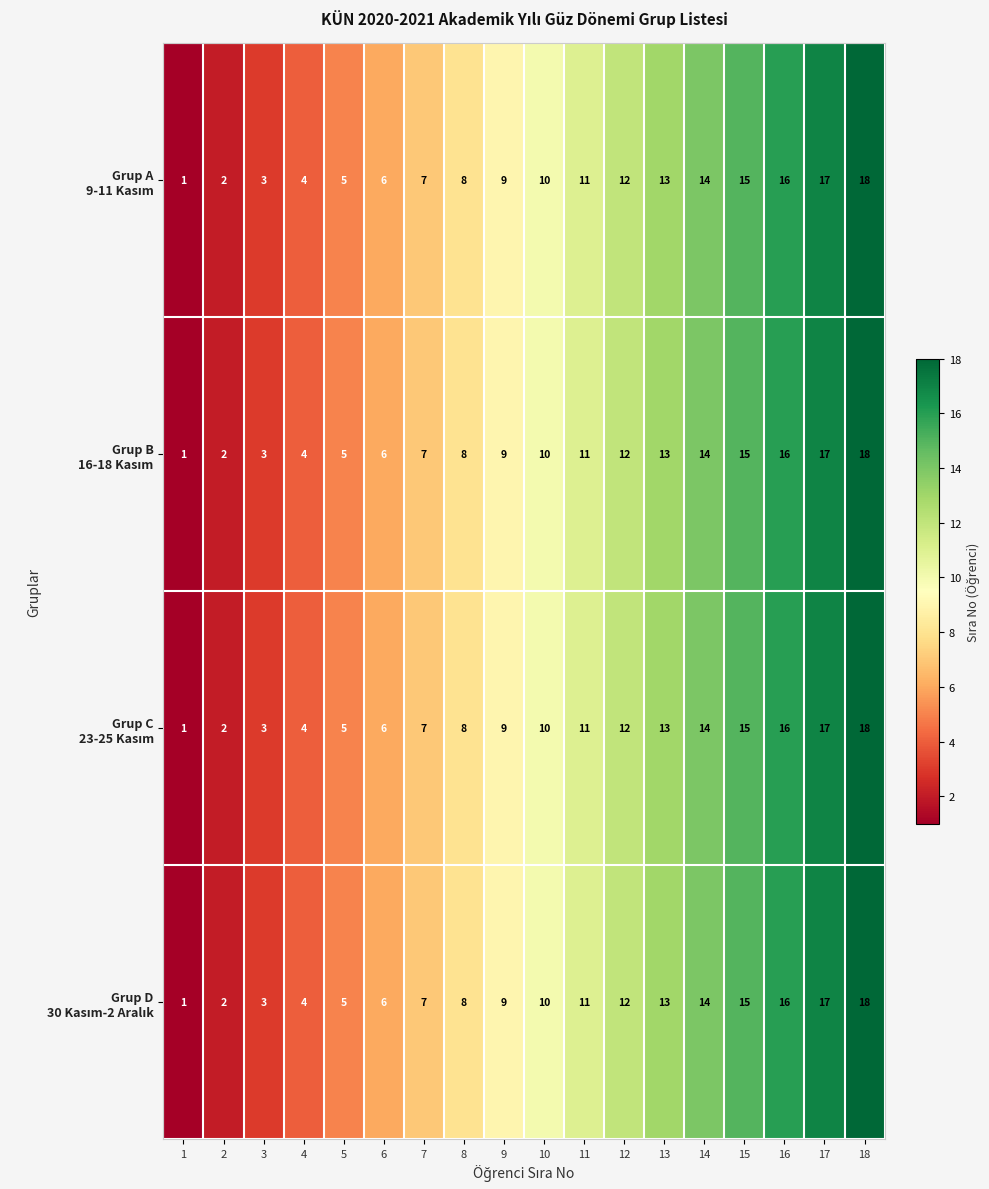

What is the total value across all series at 2?

8